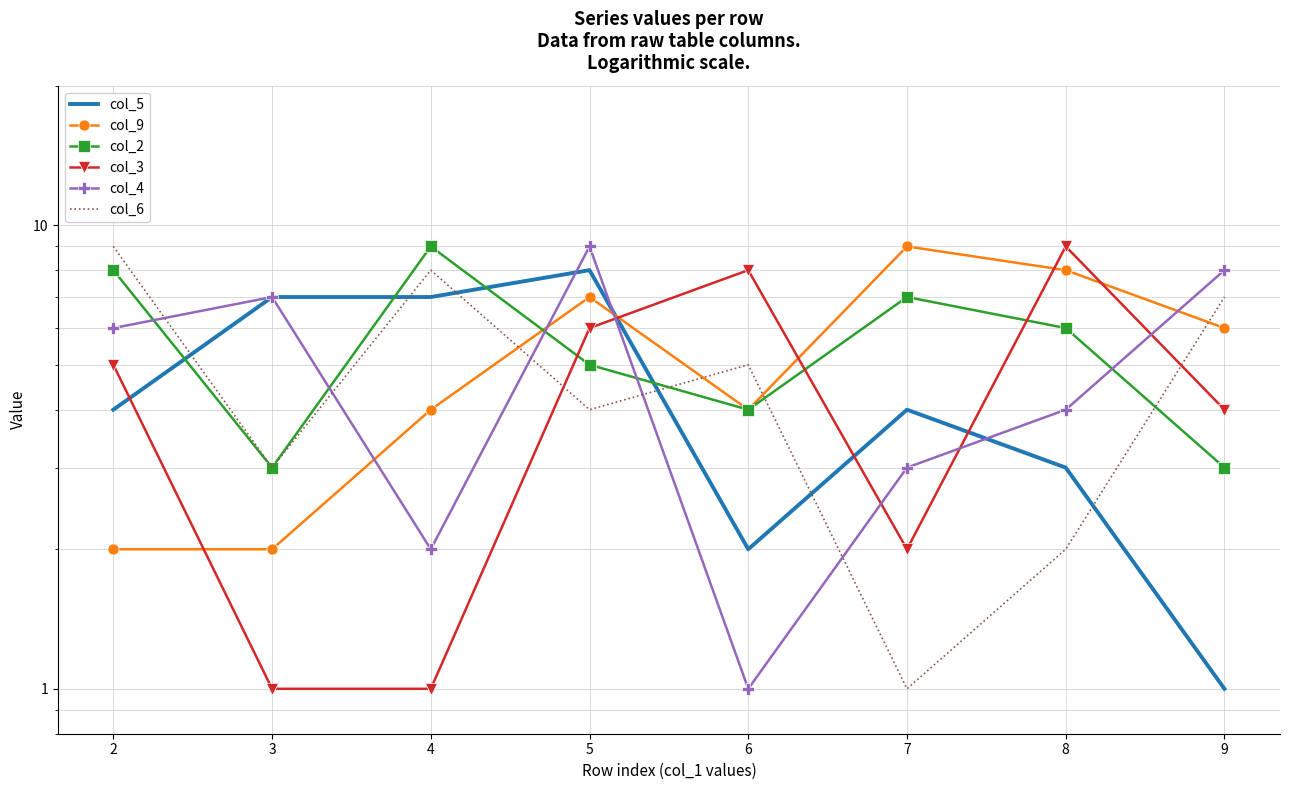

List the labels in order of col_9 value, largest first.

7, 8, 5, 9, 4, 6, 2, 3